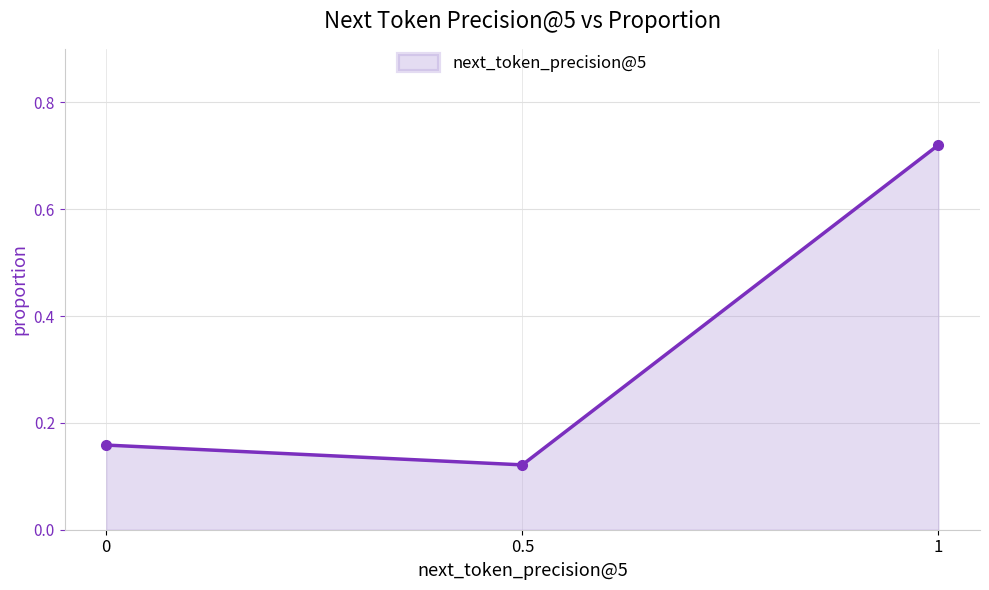

List the labels in order of value, smallest first.

0.5, 0, 1